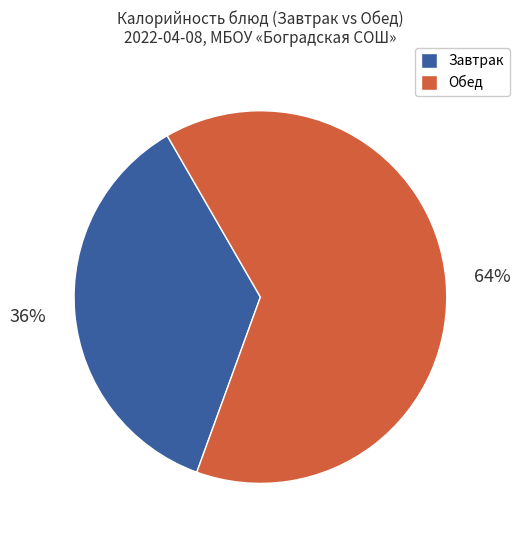

Is there any slice that represents more than half of the pie?

Yes